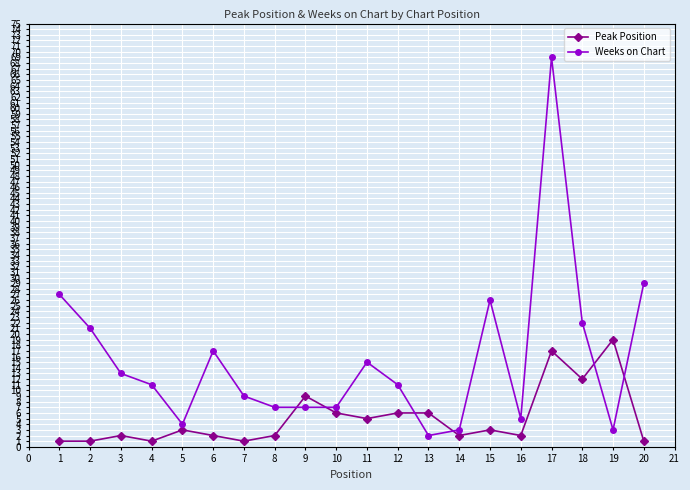

What is the difference between the second highest and minimum values in the Weeks on Chart series?

27